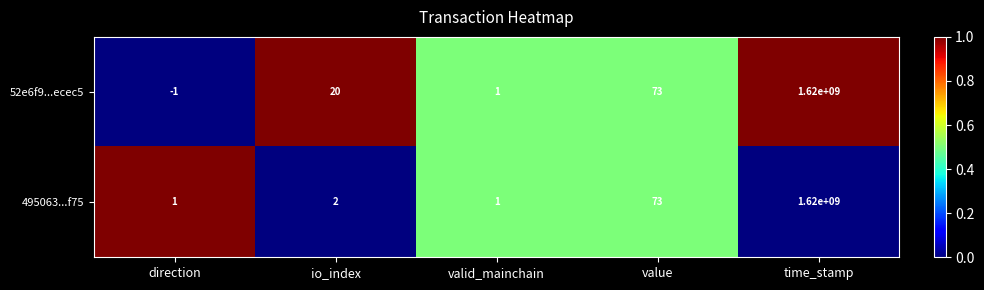

How many distinct data groups are displayed?

2